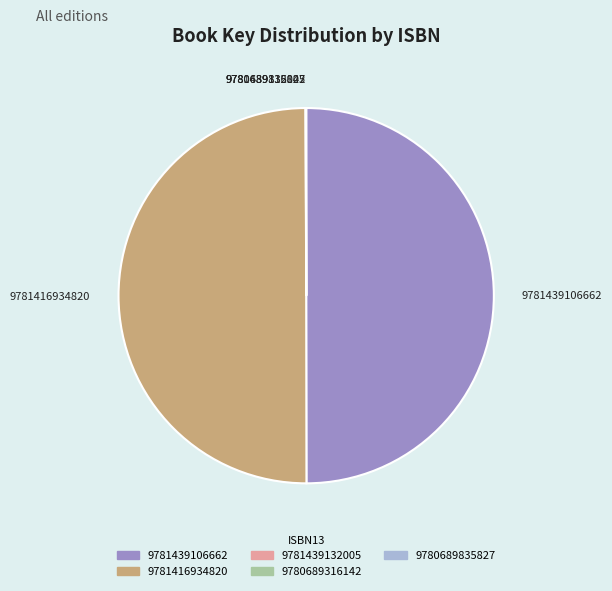

The 9781439106662 slice represents 50% of the pie. True or false?

True